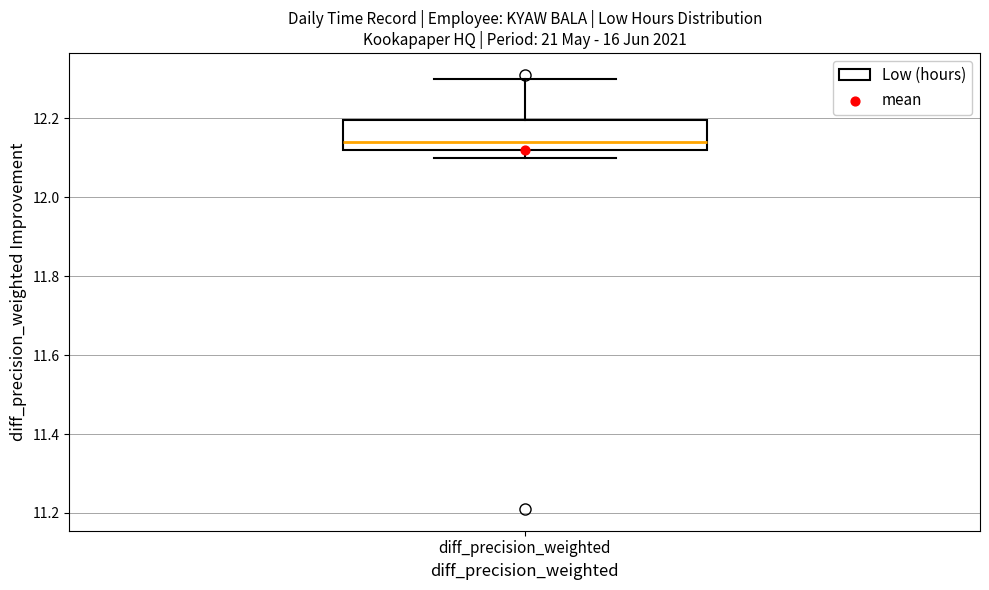

Where is the upper edge of the box for diff_precision_weighted on the y-axis? The values are not printed on the chart, so give them approximately, as read against the axis.

12.20